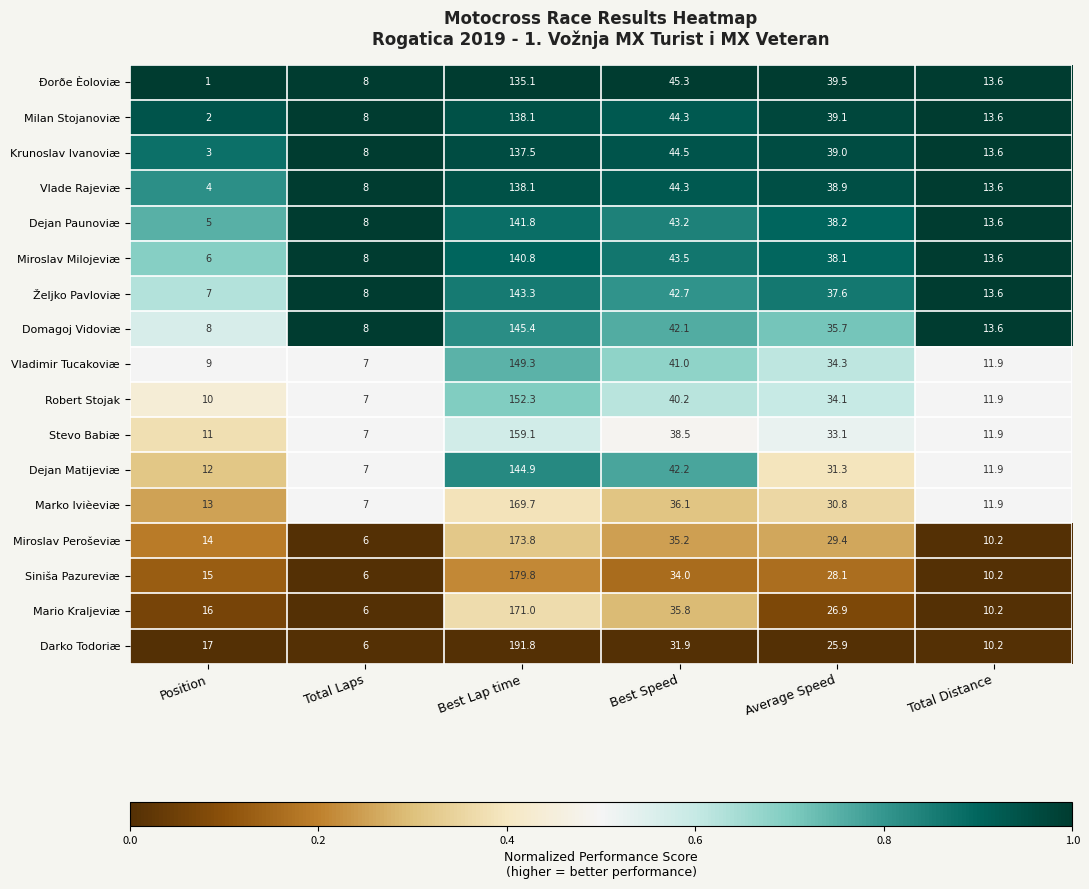

Which series has the largest range (max minus min)?

Darko Todoriæ